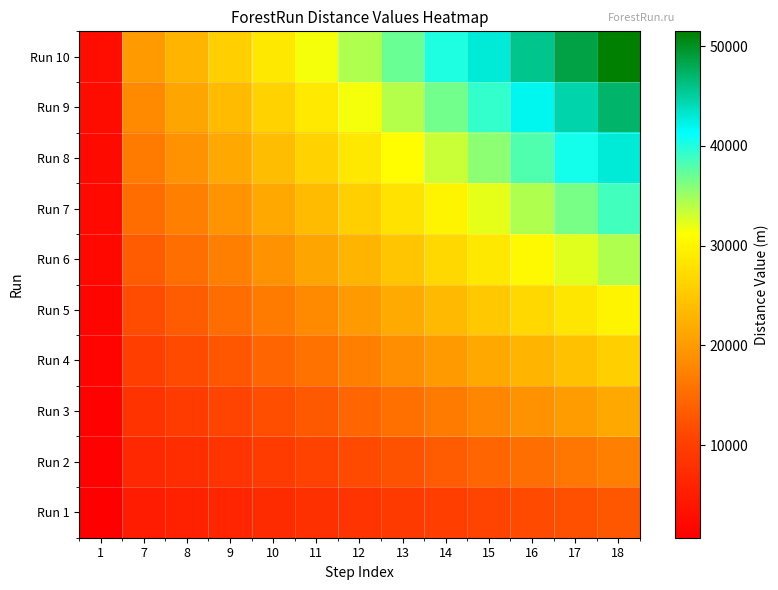

At which category is the sum across all series the highest?

18